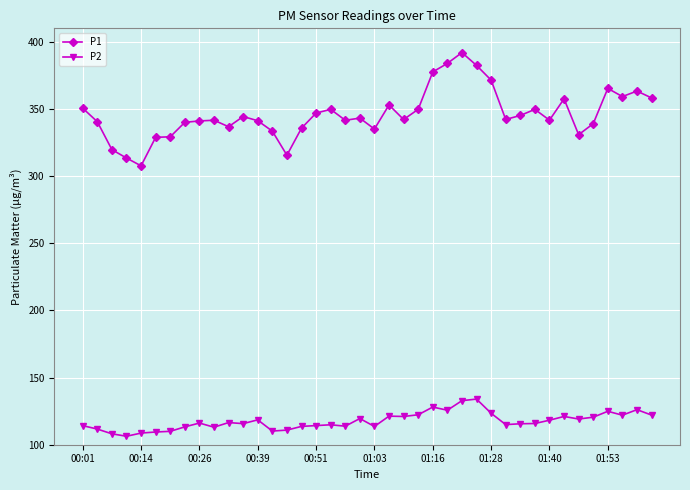

Which series has the widest spread of values?

P1